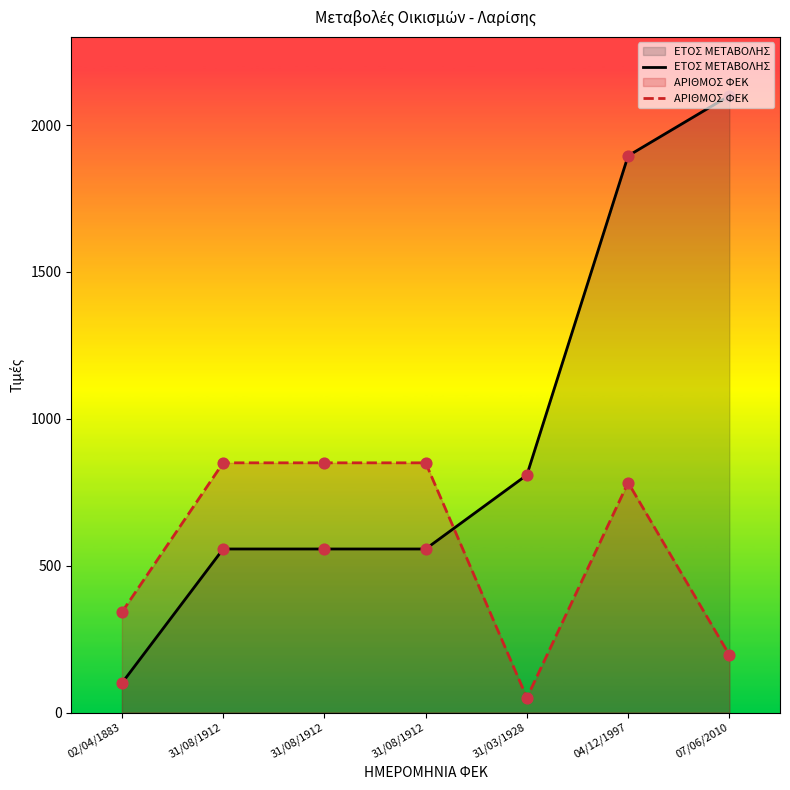

Which series has the largest total across all categories?

ΕΤΟΣ ΜΕΤΑΒΟΛΗΣ